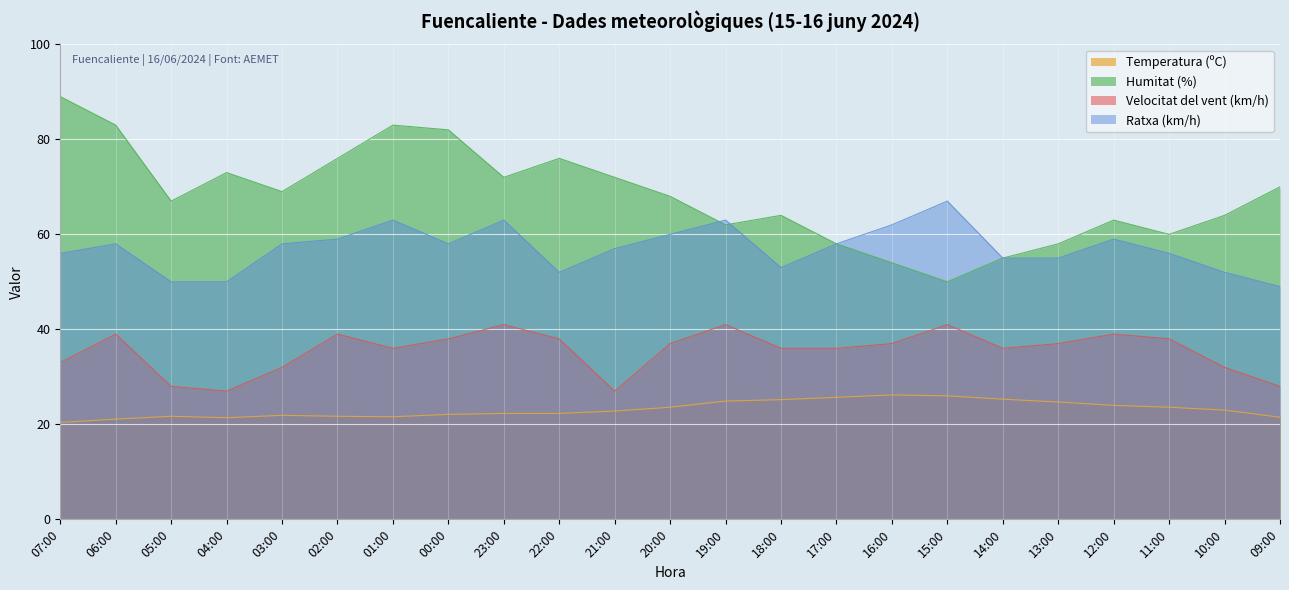

True or false: Temperatura (ºC) has a value of 14.2 at 17:00.

False